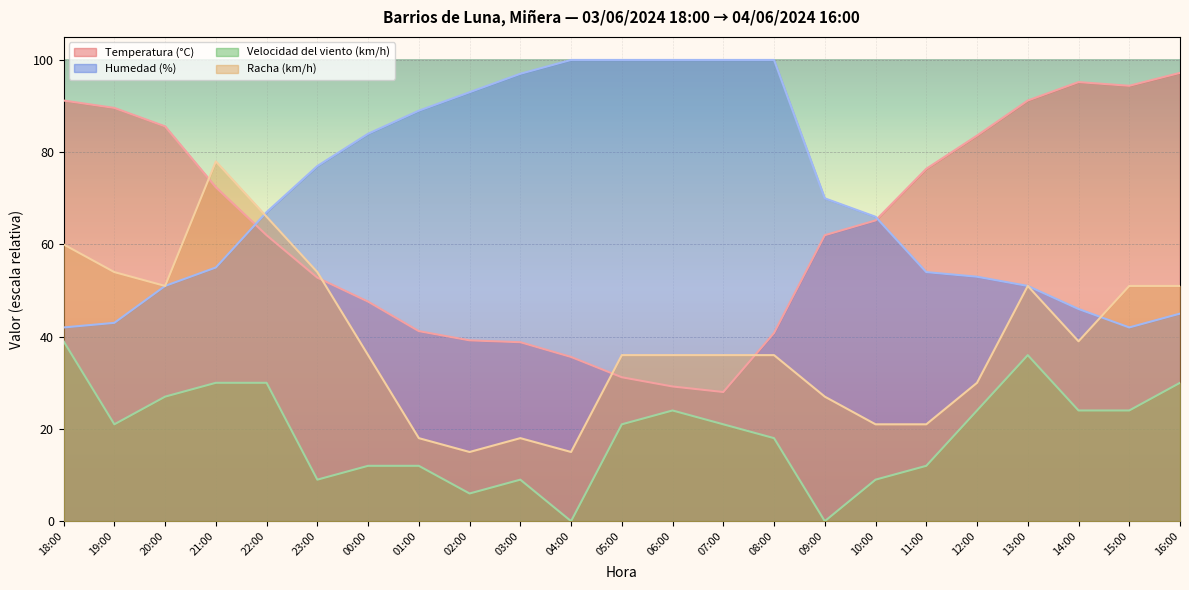

The value of Humedad (%) at 04:00 is 142.8. True or false?

False